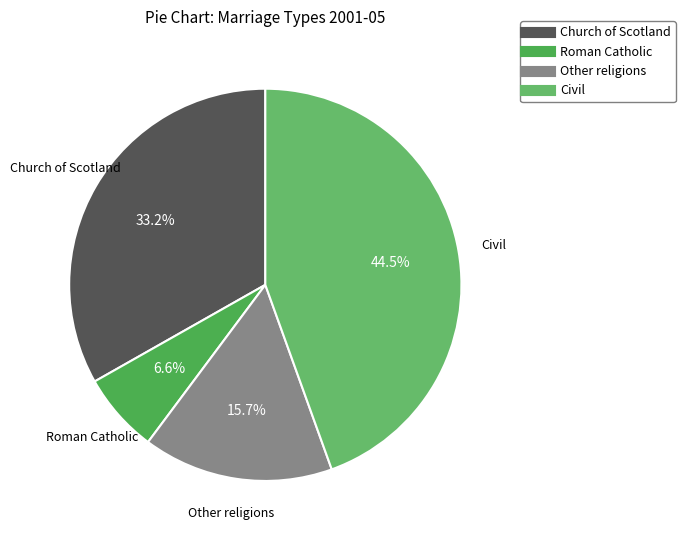

How many segments does this pie chart have?

4